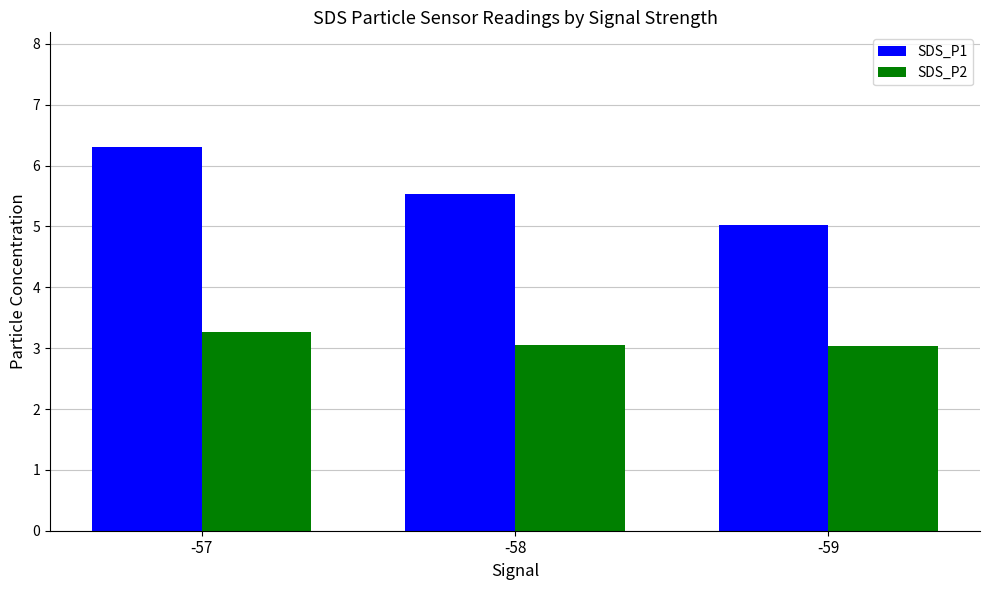

What is the value of the SDS_P1 bar at the 1st from the left?

6.3